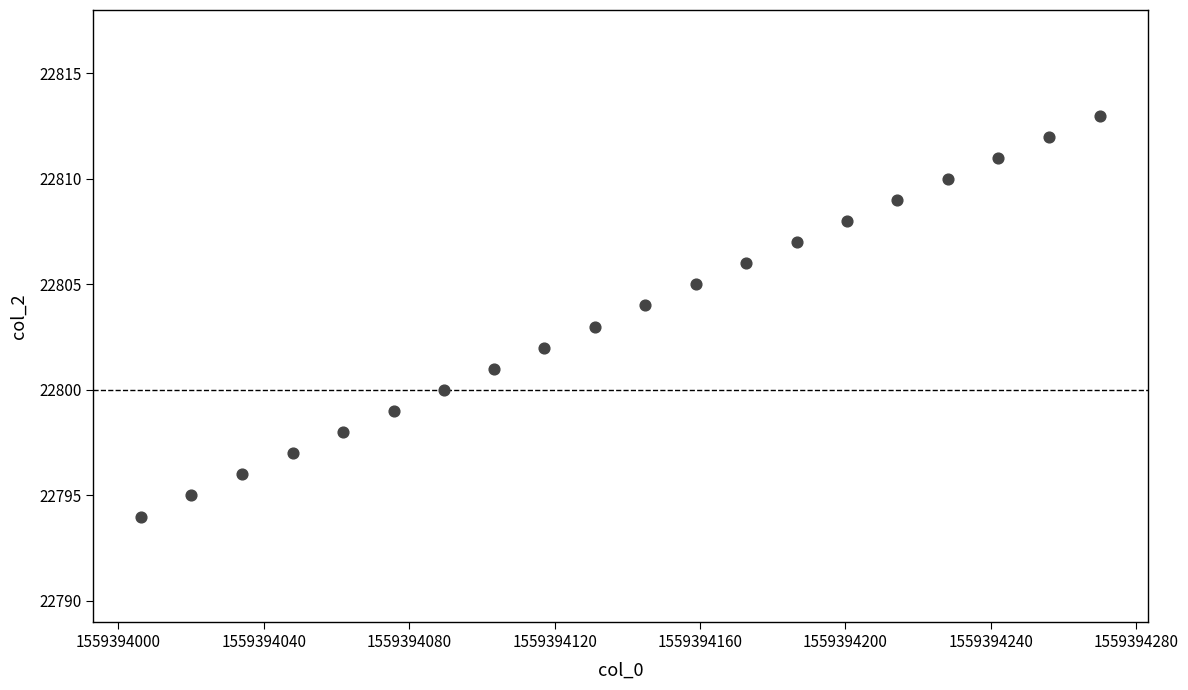

What is the range of Y values (max minus min)?

19